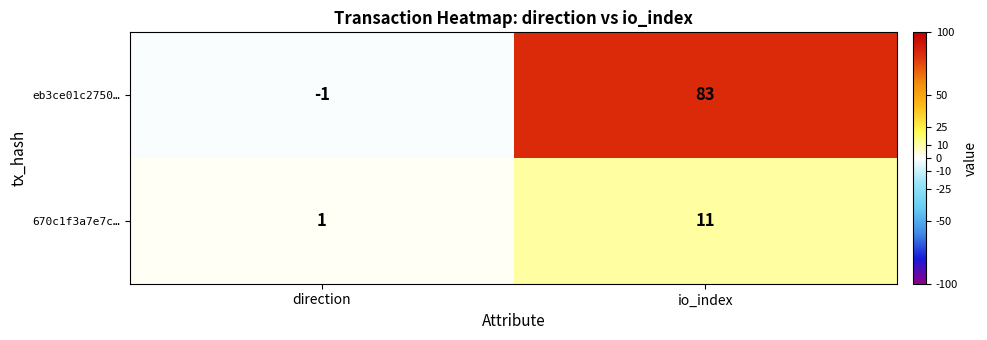

Which category has the highest value in the eb3ce01c2750… series?

io_index